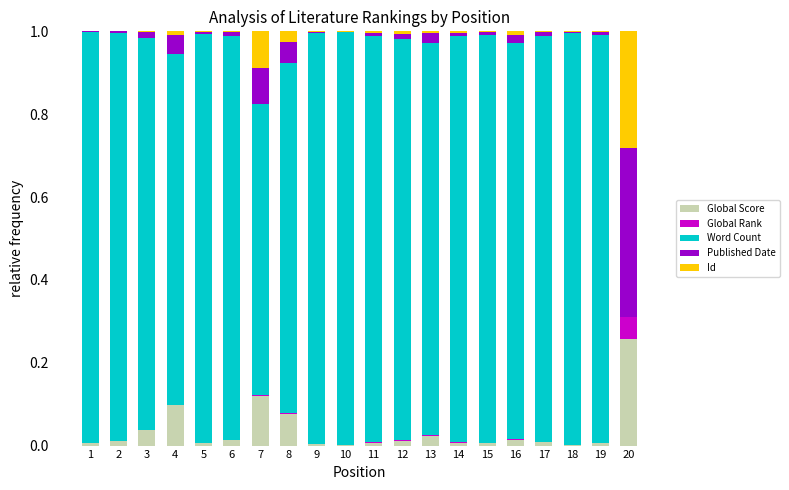

At which label does Global Score reach its peak?

20